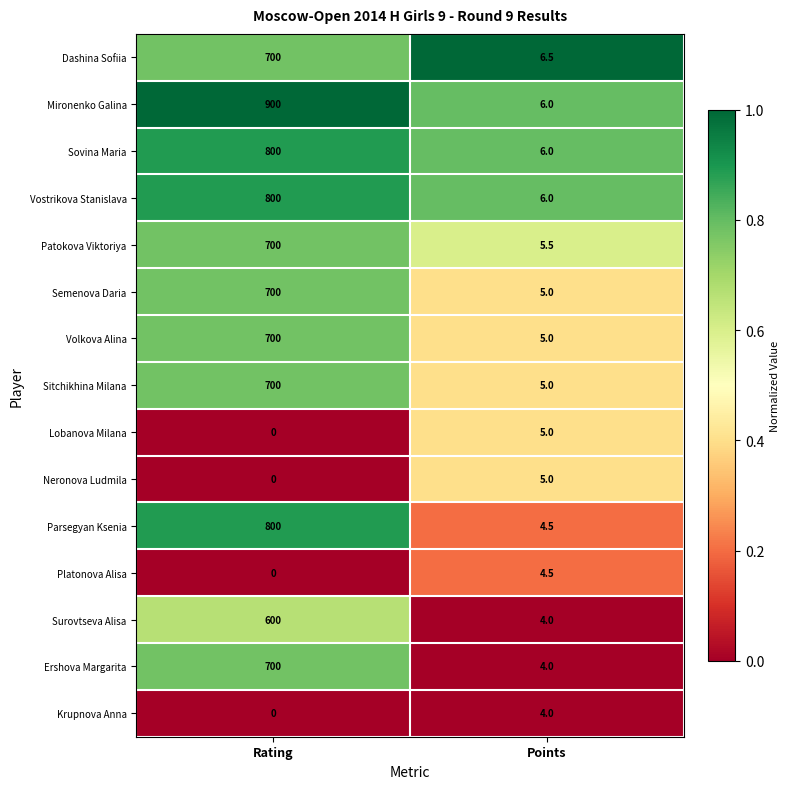

What is the sum of all Platonova Alisa values?

4.5